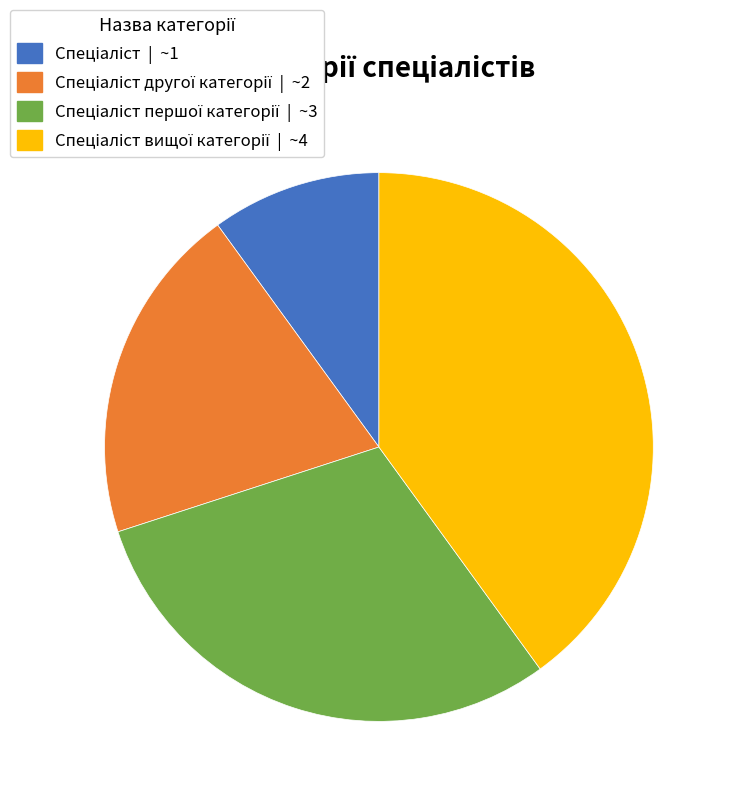

Is there any slice that represents more than half of the pie?

No